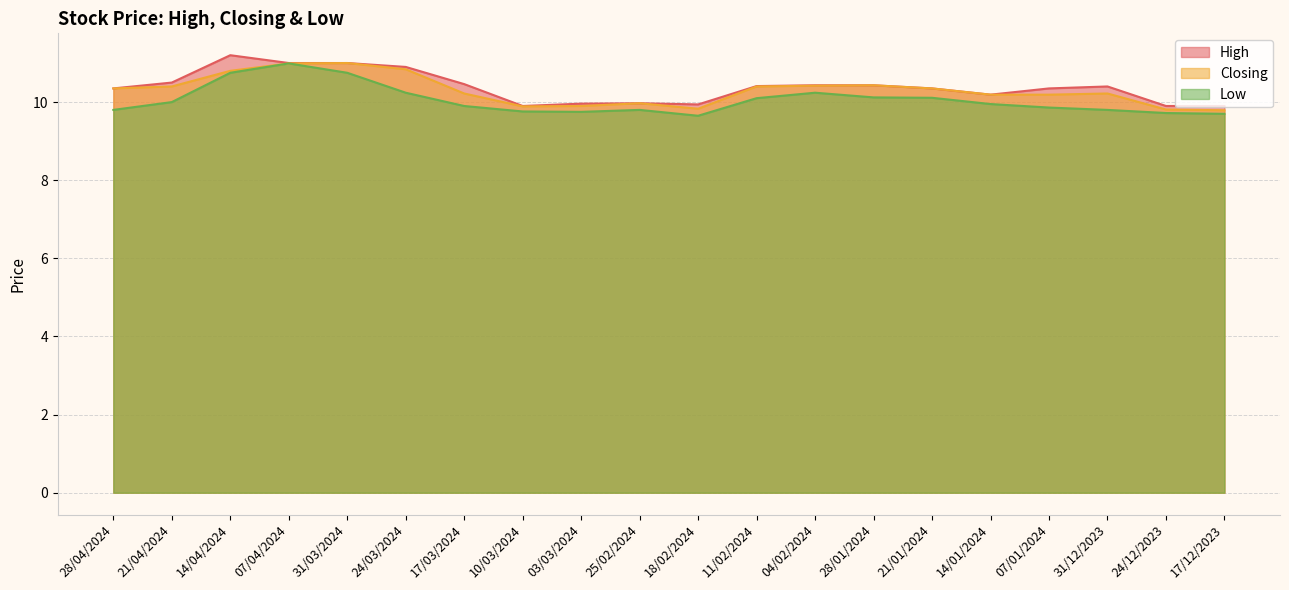

What is the difference between the High values at 24/12/2023 and 14/01/2024?

0.3